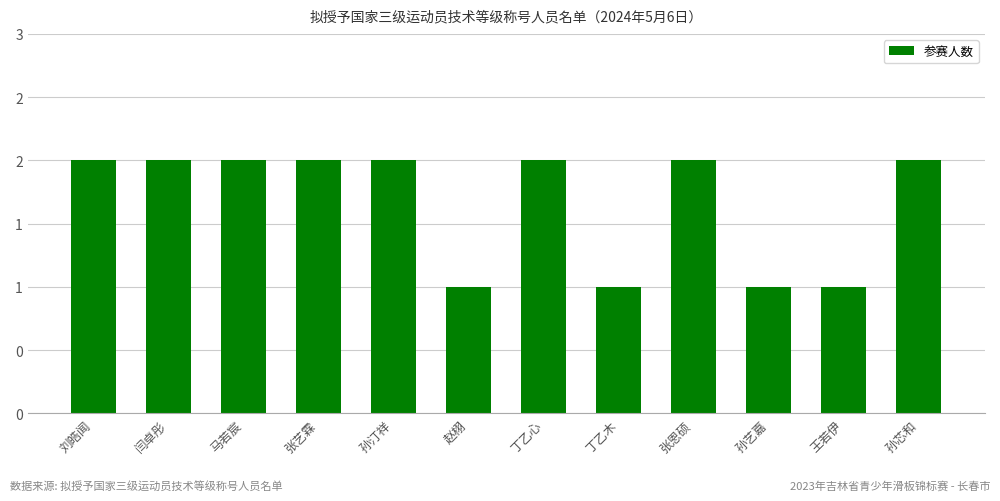

What position from the right is 赵栩?

7